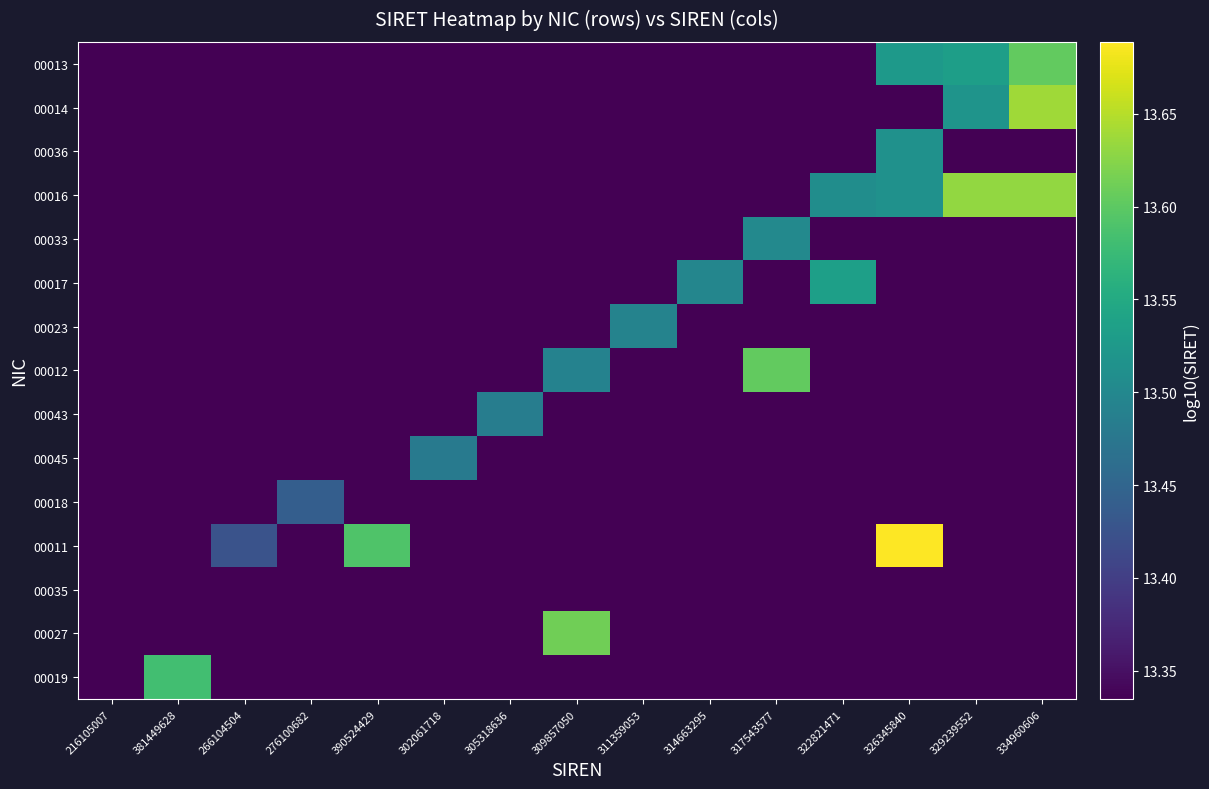

What is the spread (max minus min) of values at 322821471?

0.2